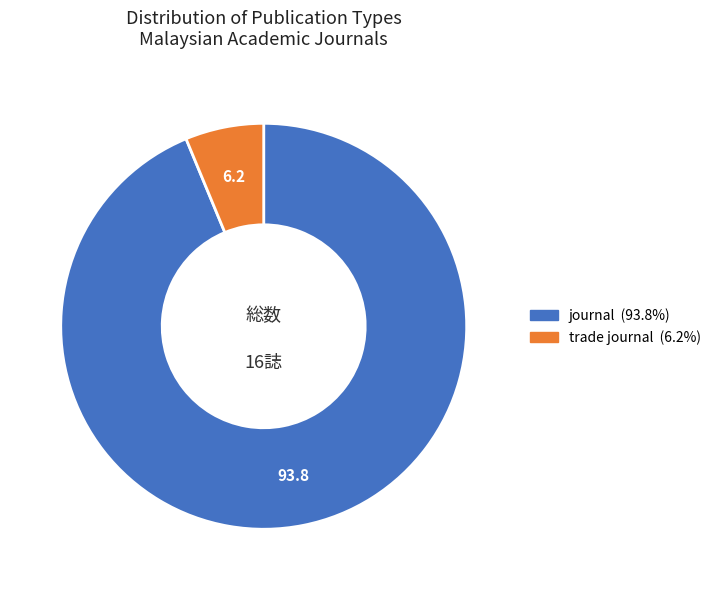

Do journal and trade journal together represent more than half of the pie?

Yes